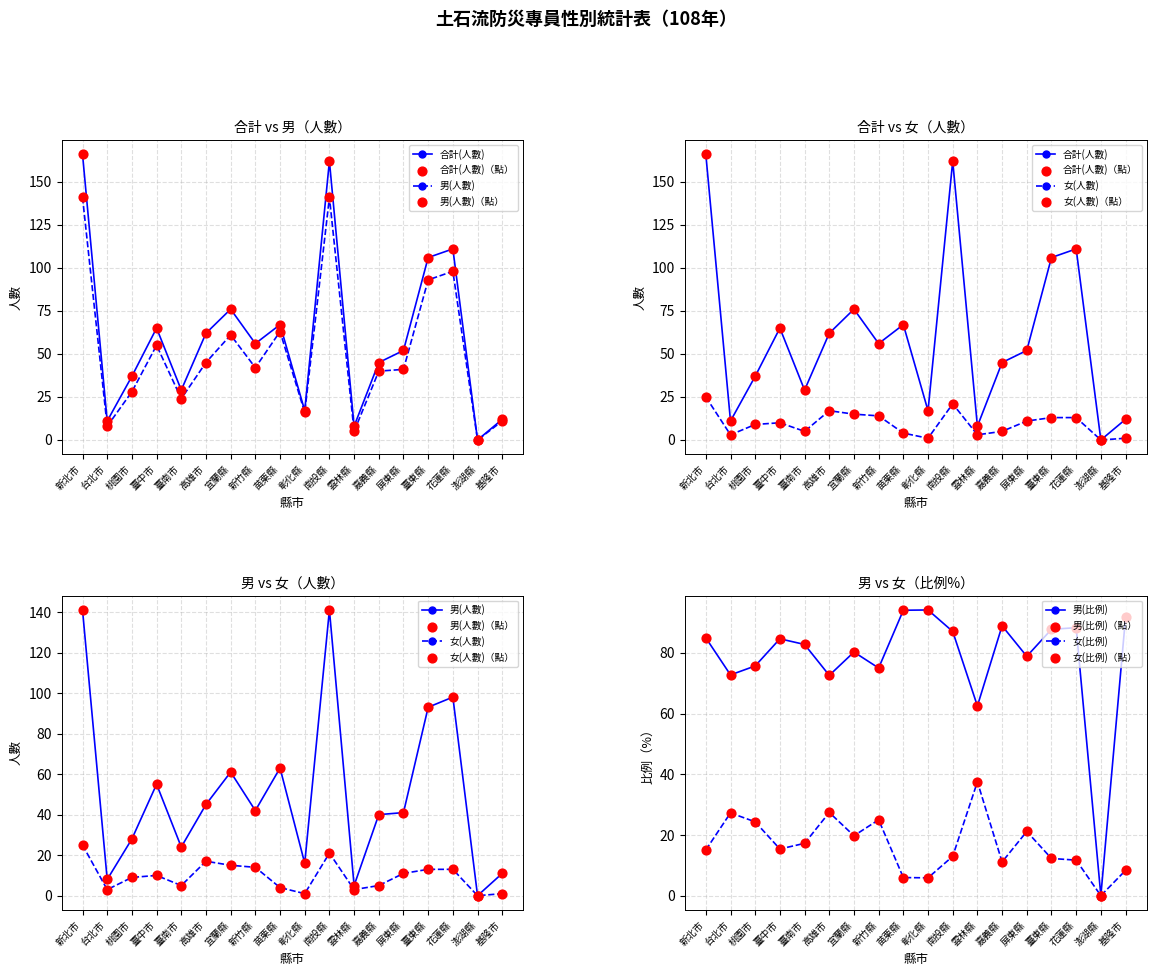

Which series reaches the minimum Y coordinate?

合計(人數)